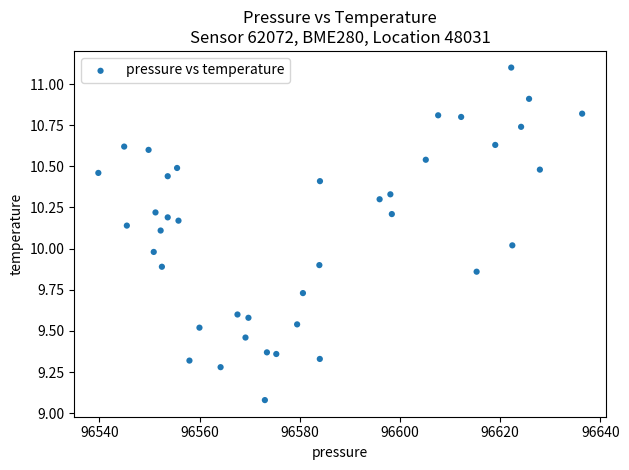

What is the range of Y values (max minus min)?

2.0